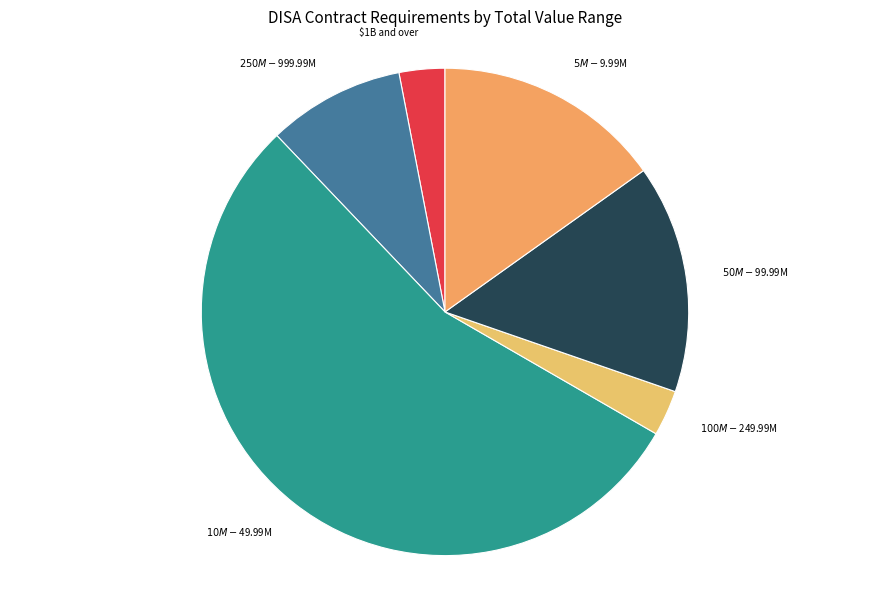

Does $10M - $49.99M account for over 50% of the chart?

Yes